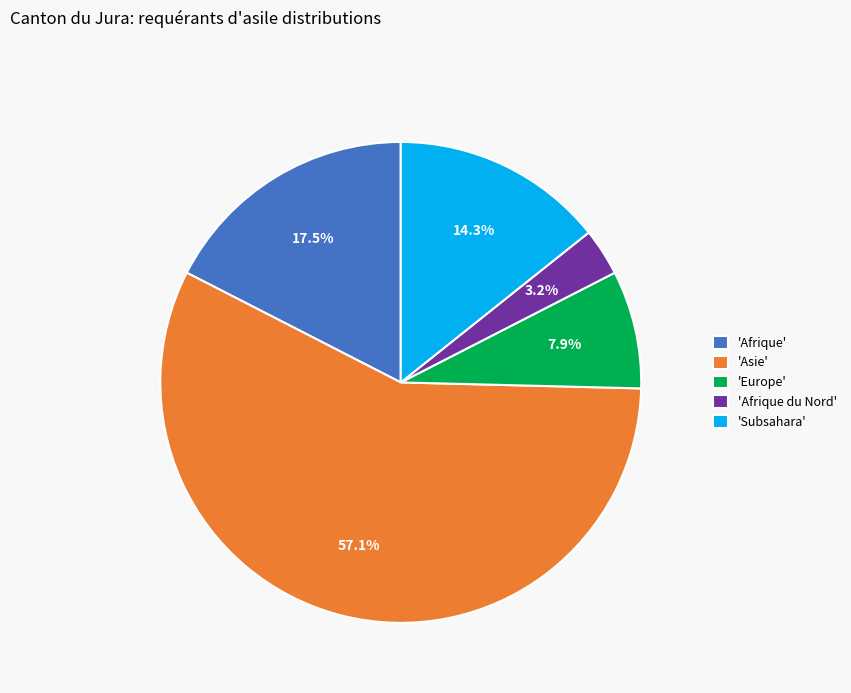

Approximately how many times larger is the value at 'Asie' compared to 'Afrique'?

3.3